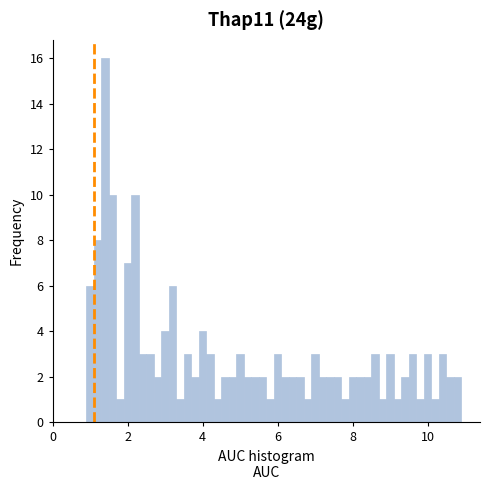

Read against the x-axis, roughly where is the centre of the tallest bar?

1.4